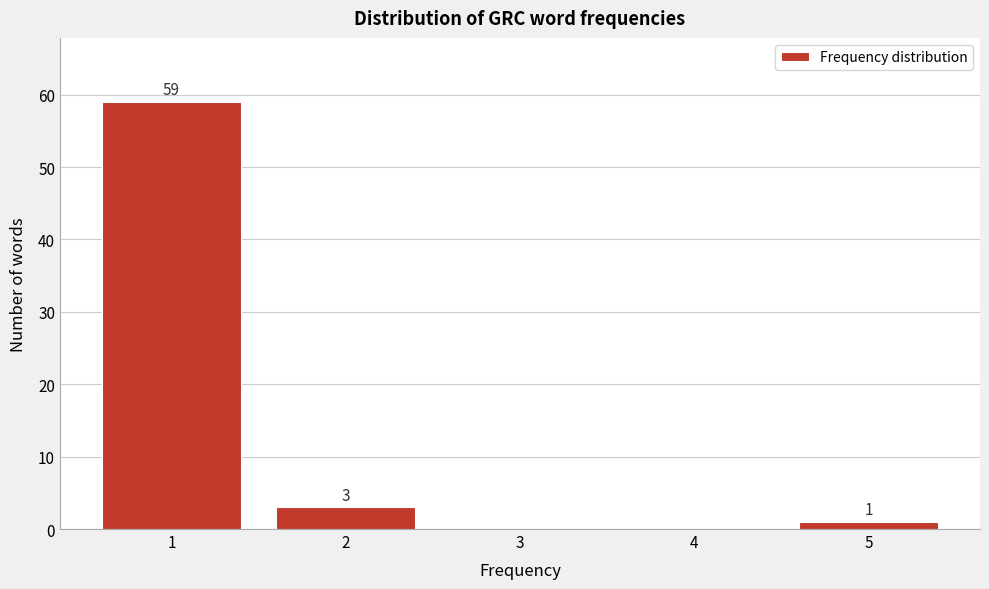

Reading left to right, list all the values displayed in this chart.

1=59	2=3	3=0	4=0	5=1